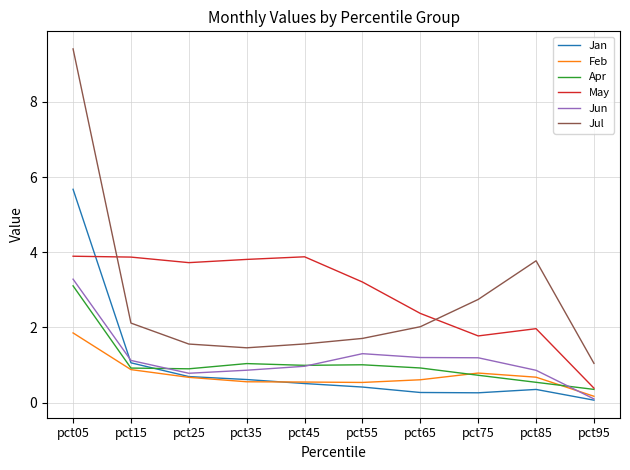

What is the maximum value shown in the chart?

9.4